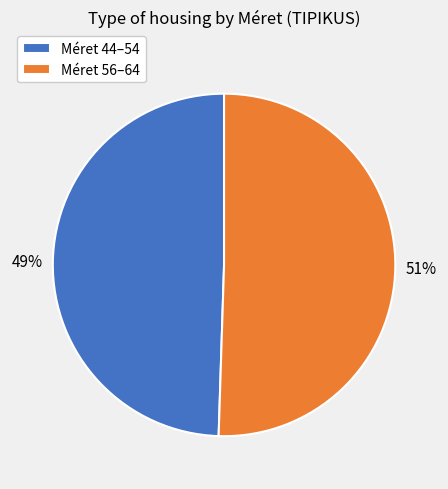

Which category has the biggest portion of the pie?

Méret 56–64